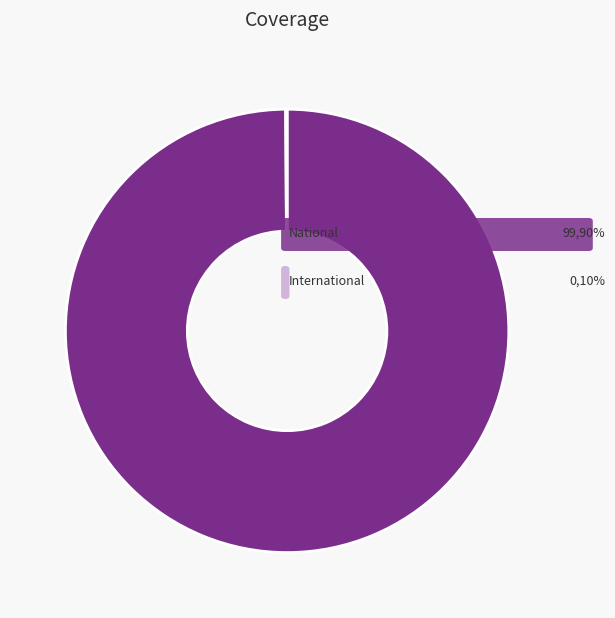

Does any single category account for the majority?

Yes